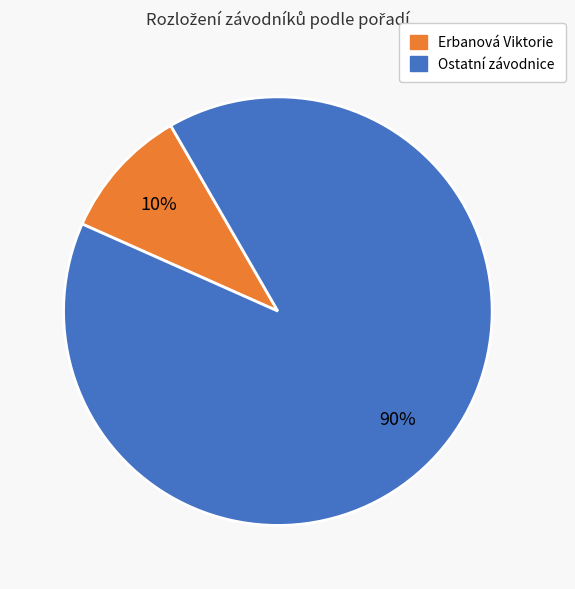

Is there any slice that represents more than half of the pie?

Yes